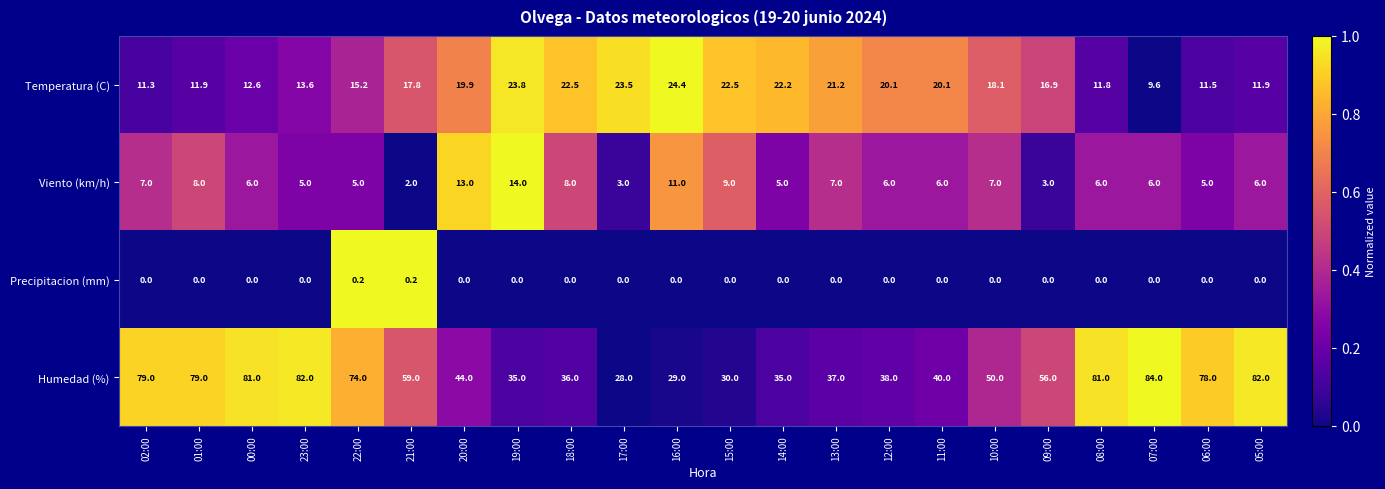

What is the greatest value displayed?

84.0